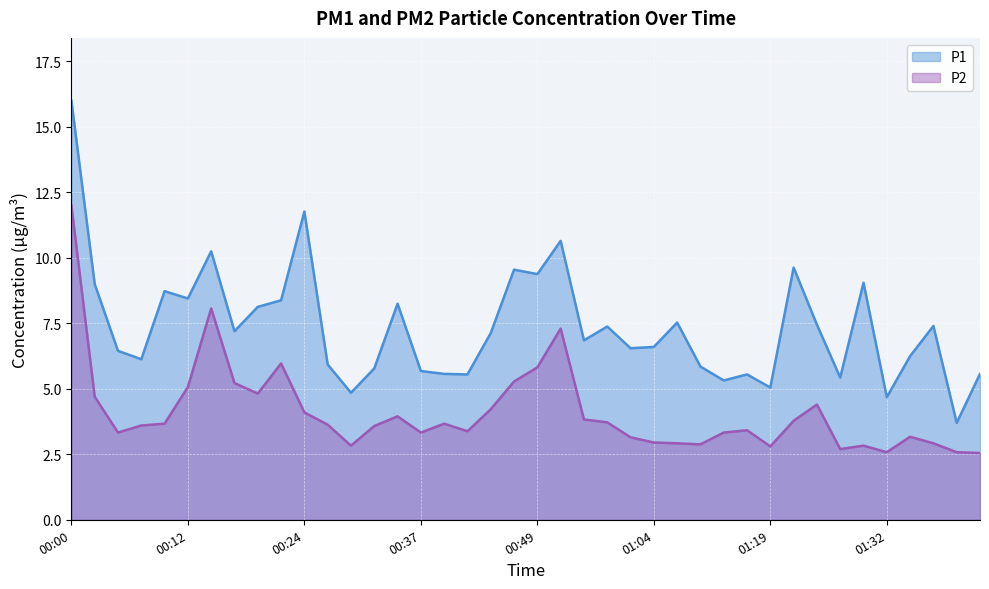

How many lines are shown in the chart?

2